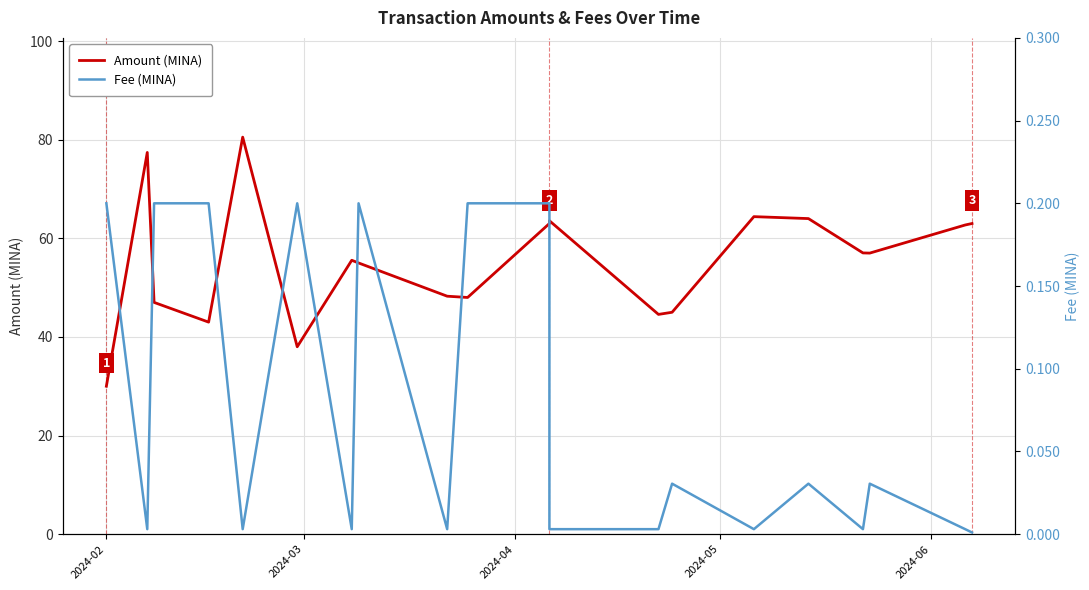

True or false: Fee (MINA) and Amount (MINA) cross at least once.

False